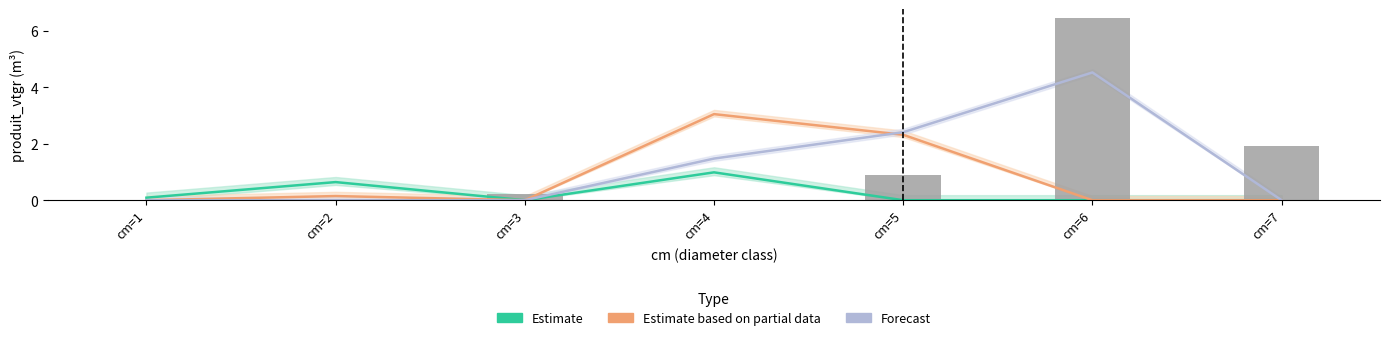

Which series has the largest total across all categories?

PEUPLIER TREMBLE